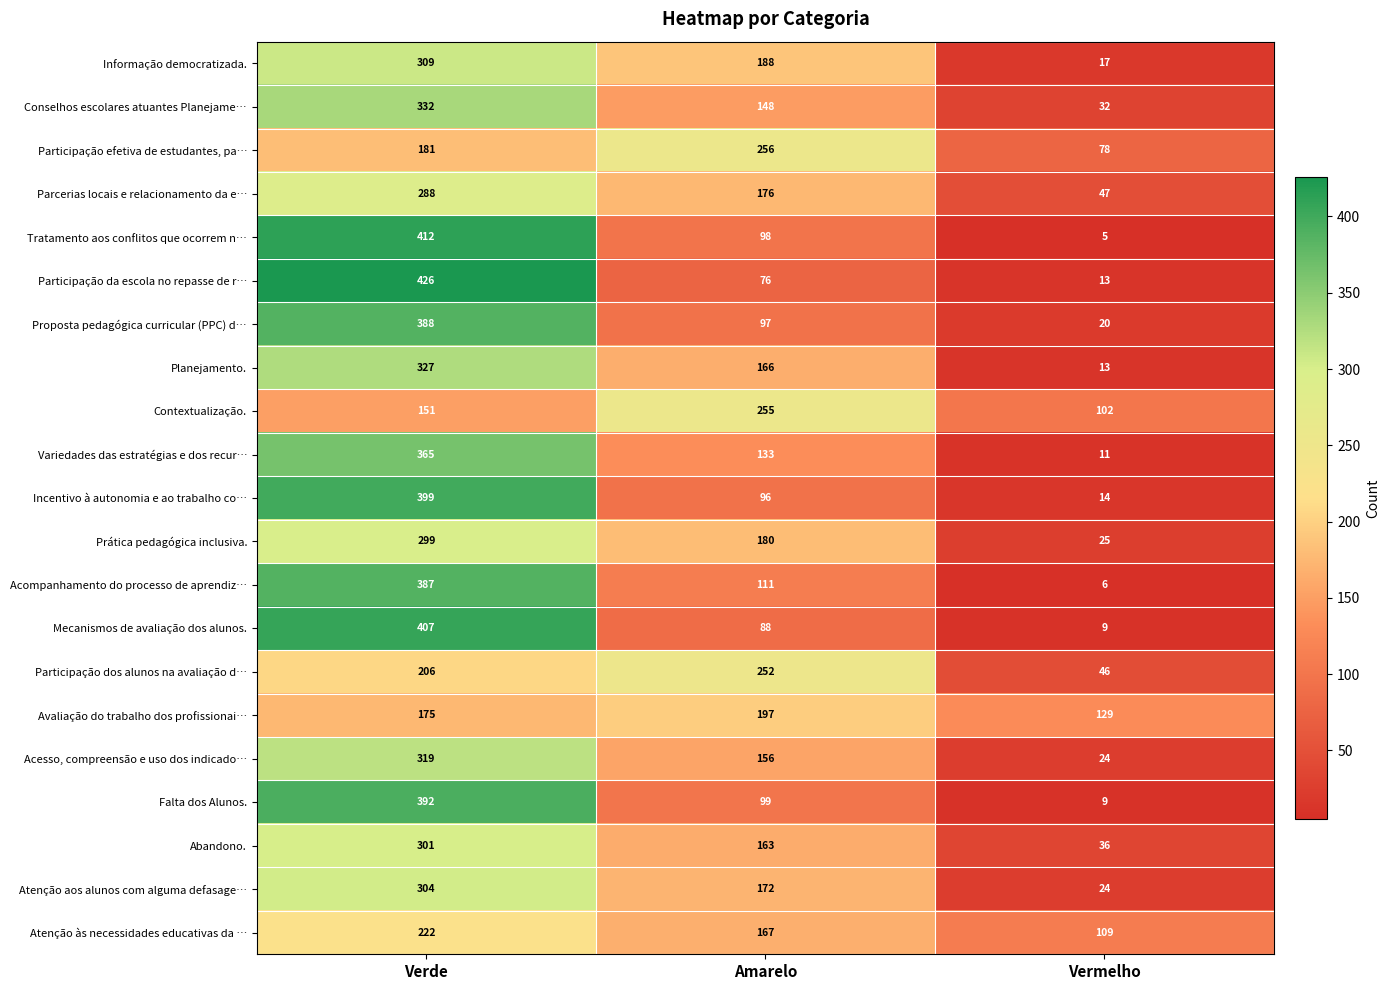

What is the minimum value shown in the chart?

5